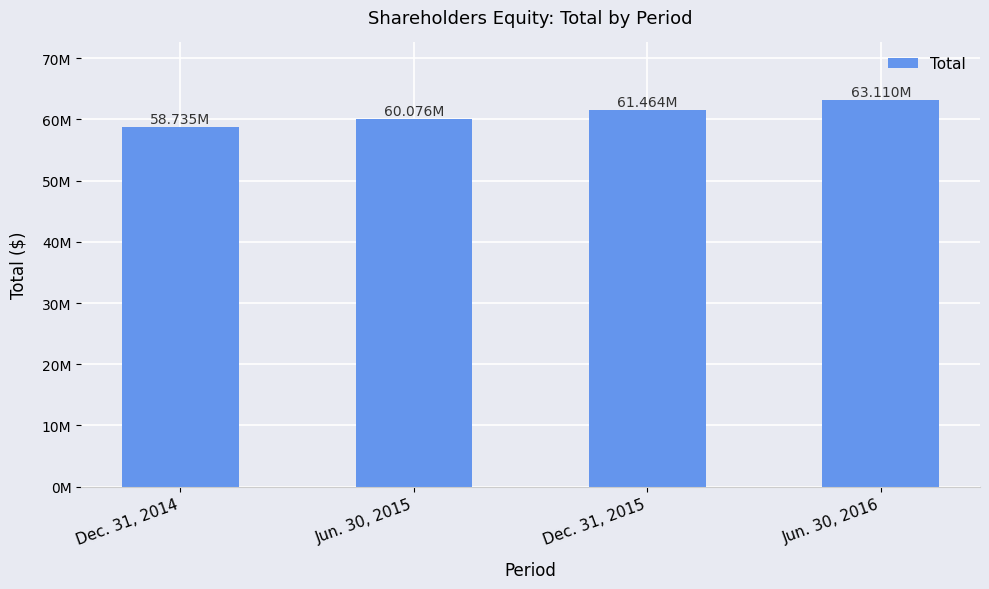

Rank the categories by value from highest to lowest.

Jun. 30, 2016, Dec. 31, 2015, Jun. 30, 2015, Dec. 31, 2014